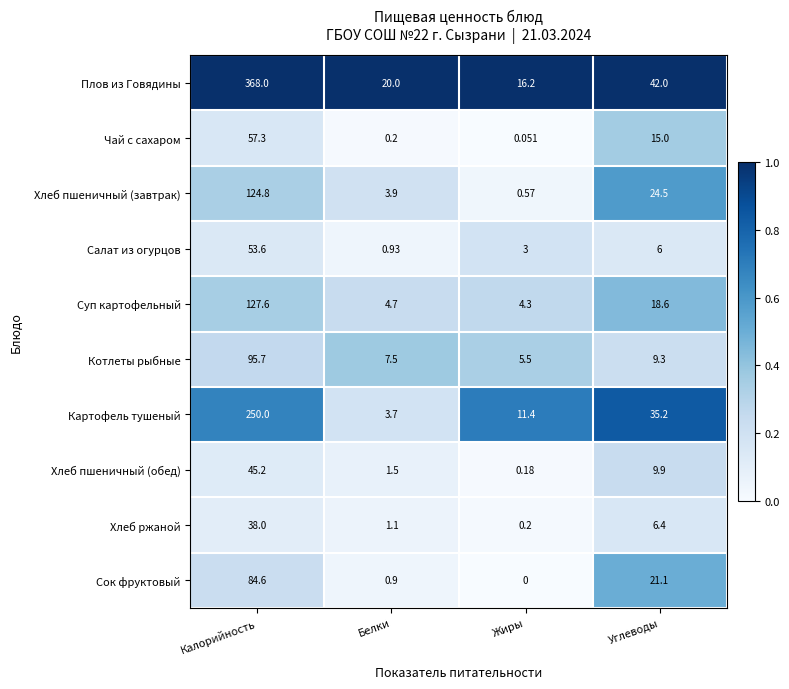

Where does the Хлеб пшеничный (обед) series first go above 9?

Калорийность